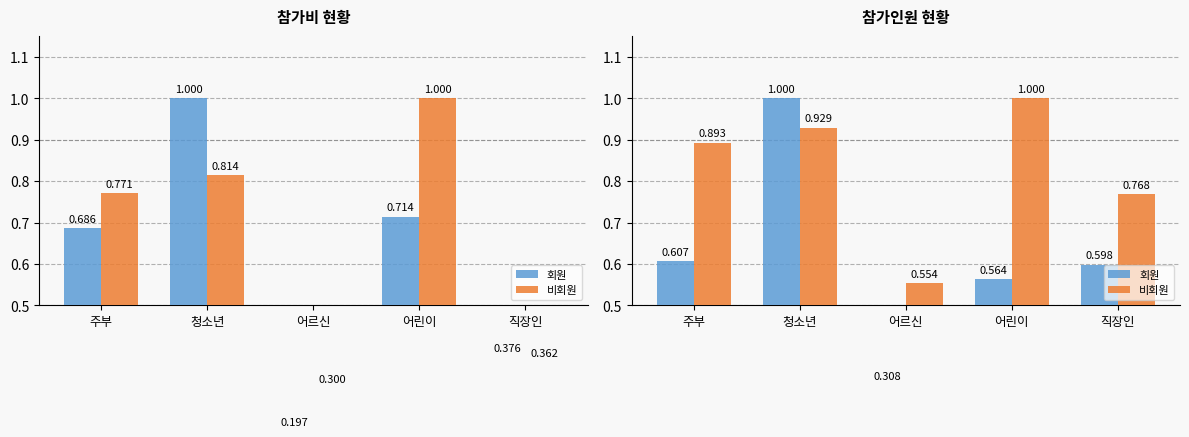

Which label corresponds to the largest value in the chart?

청소년